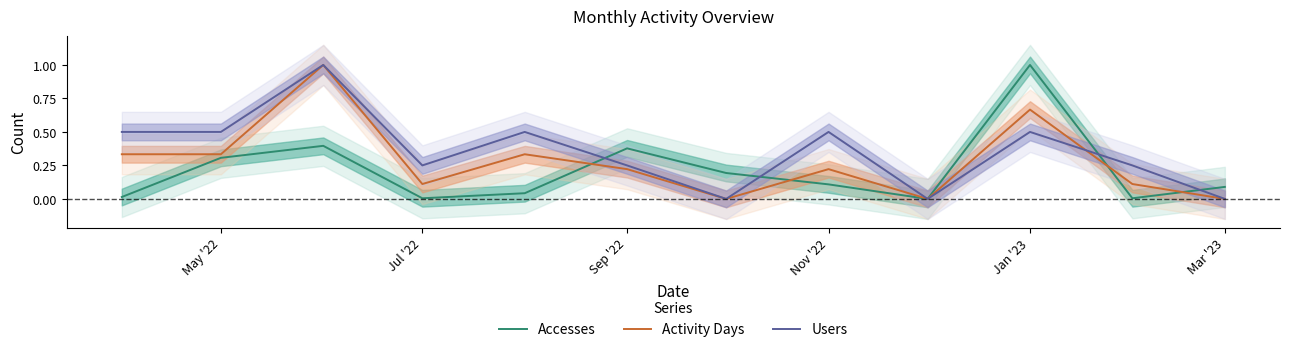

List the series in order of their peak value, highest first.

Accesses, Activity Days, Users